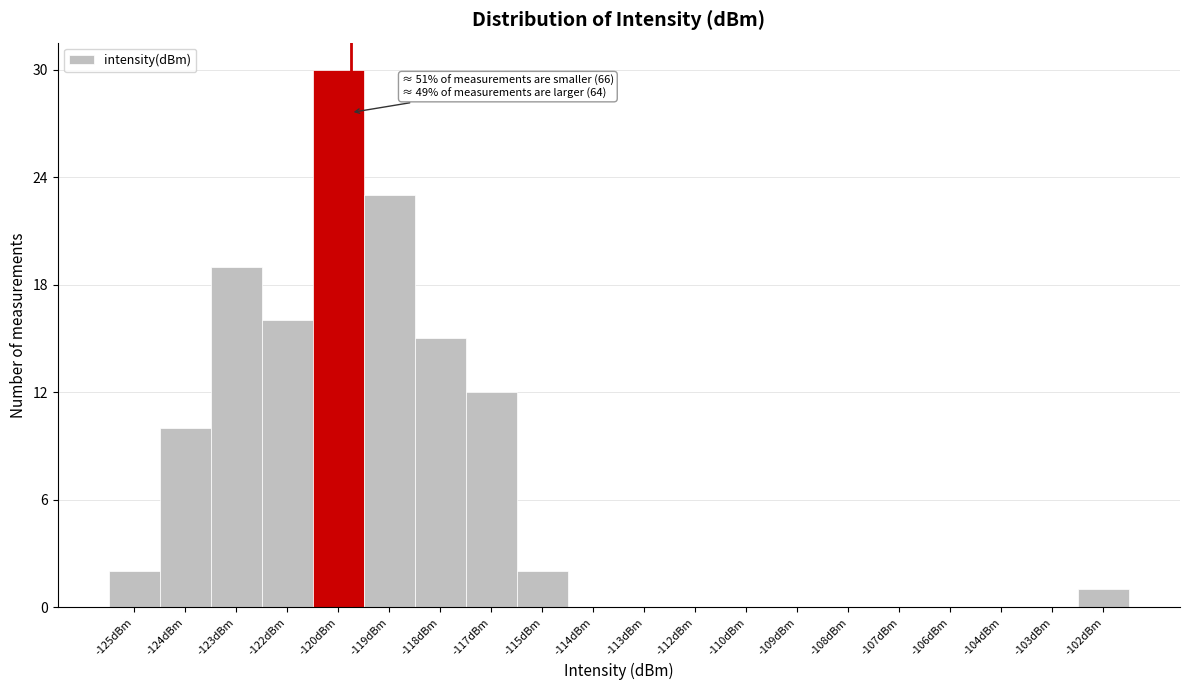

Reading left to right, what are all the values shown in this chart?

-125dBm=2	-124dBm=10	-123dBm=19	-122dBm=16	-120dBm=30	-119dBm=23	-118dBm=15	-117dBm=12	-115dBm=2	-114dBm=0	-113dBm=0	-112dBm=0	-110dBm=0	-109dBm=0	-108dBm=0	-107dBm=0	-106dBm=0	-104dBm=0	-103dBm=0	-102dBm=1